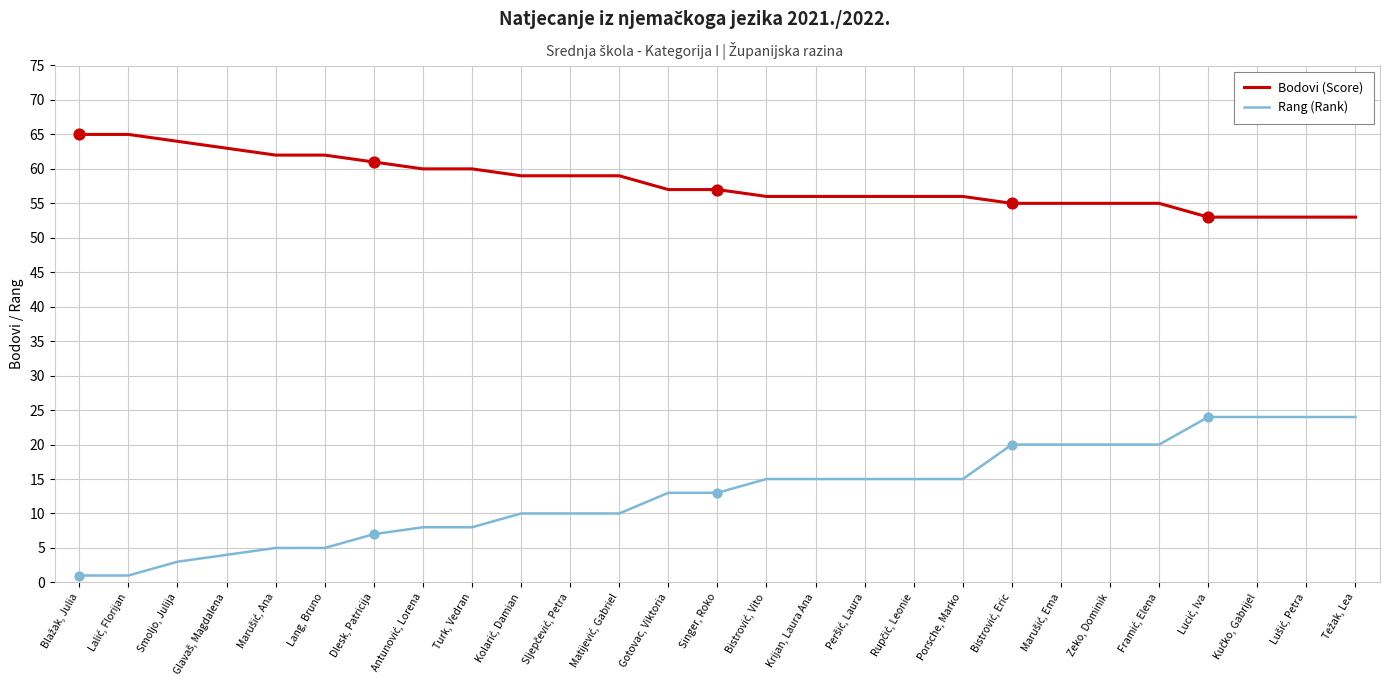

Which series has the widest spread of values?

Rang (Rank)